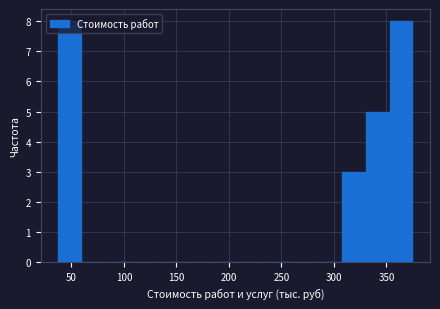

Reading left to right, list every bar in this chart as the range it spans on the x-axis followed by its height. Neither the bar edges nor the heights are printed on the chart, so give them approximately, as read against the axes.

40 to 60: 8
60 to 85: 0
85 to 105: 0
105 to 130: 0
130 to 150: 0
150 to 175: 0
175 to 195: 0
195 to 220: 0
220 to 240: 0
240 to 265: 0
265 to 285: 0
285 to 310: 0
310 to 330: 3
330 to 355: 5
355 to 375: 8